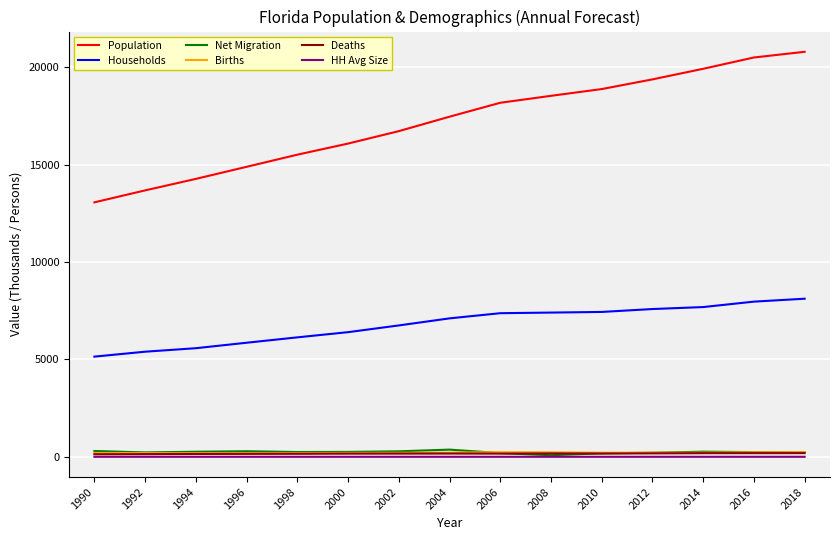

Rank the categories by Population value from lowest to highest.

1990, 1992, 1994, 1996, 1998, 2000, 2002, 2004, 2006, 2008, 2010, 2012, 2014, 2016, 2018